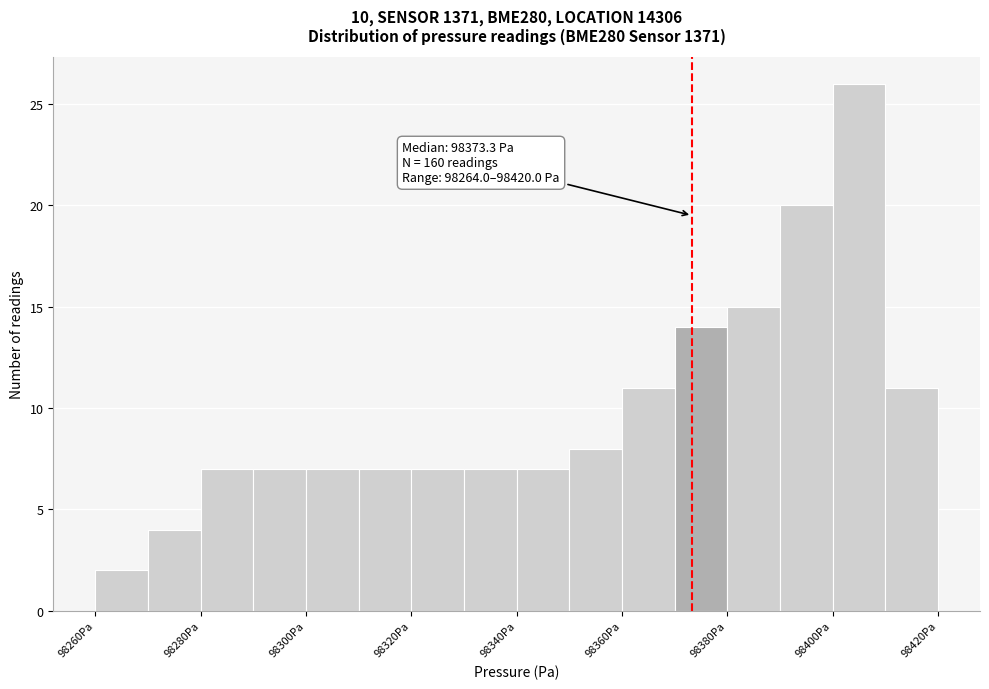

Over which range of the x-axis is the bar tallest?

98400 to 98410